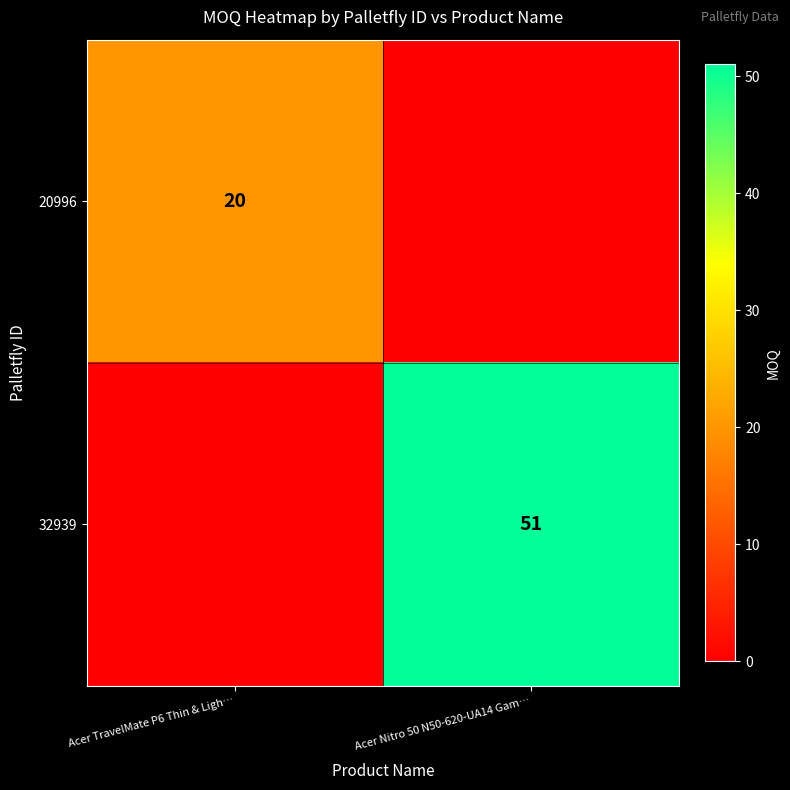

Is the value of 32939 at Acer Nitro 50 N50-620-UA14 Gam… greater than the value of 20996 at Acer TravelMate P6 Thin & Ligh…?

Yes